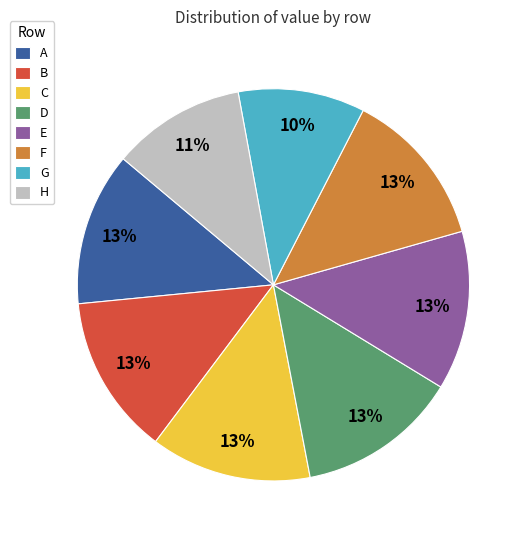

Approximately how many times larger is the value at A compared to C?

1.0